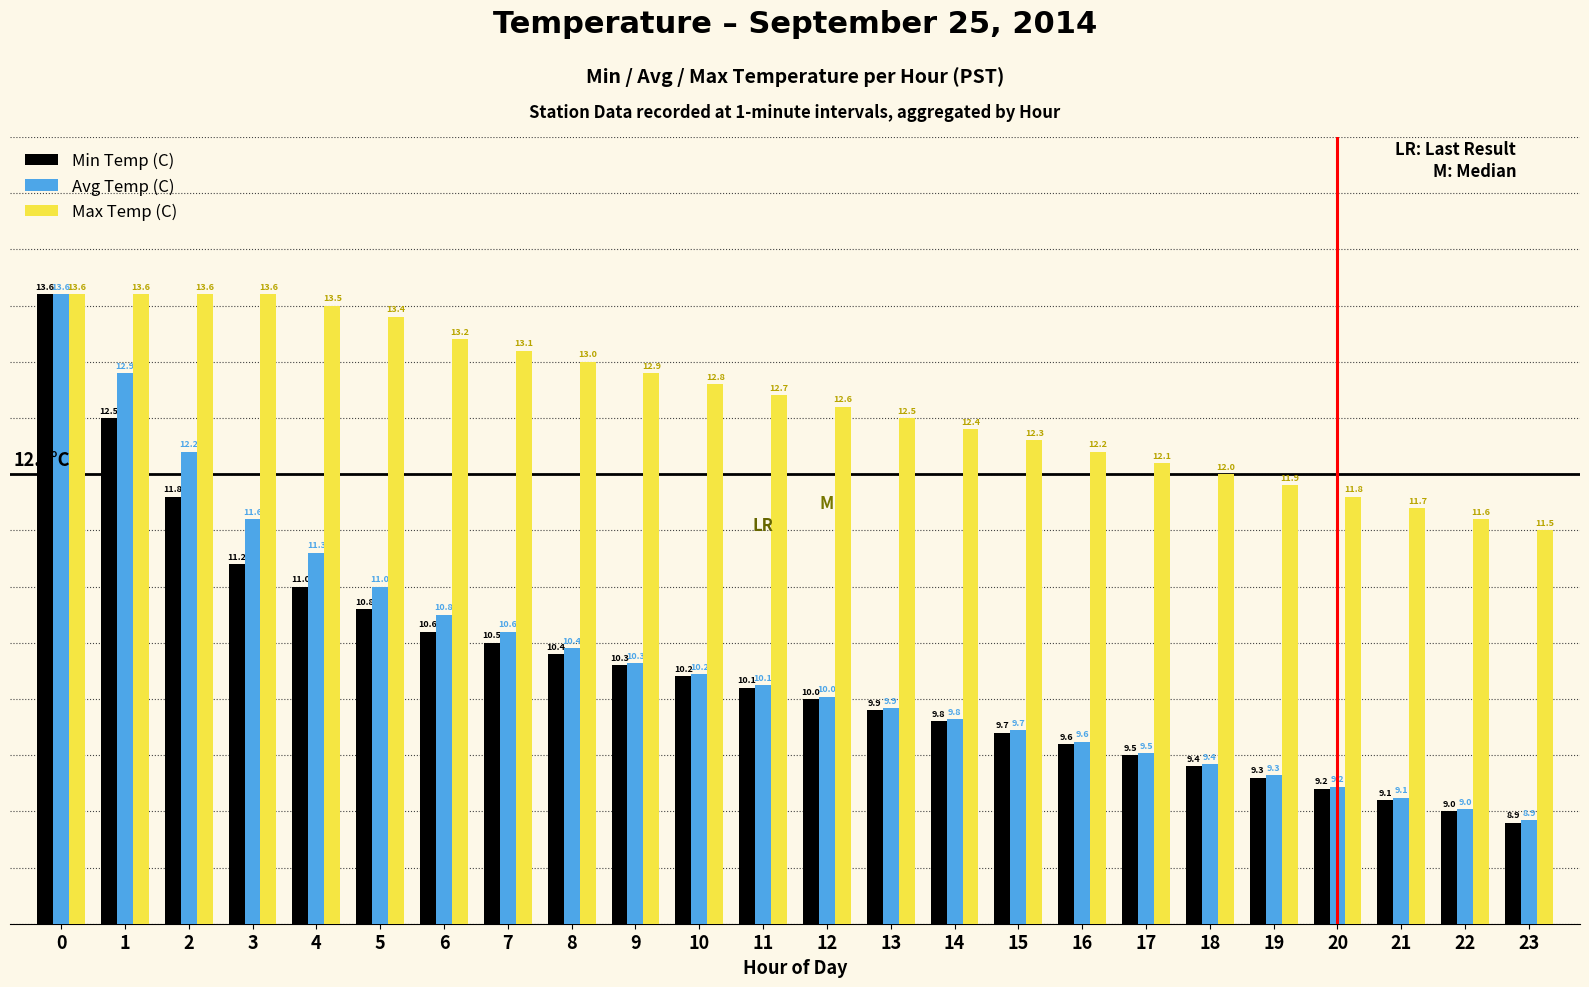

Is the value of Min Temp (C) at 17 greater than the value of Max Temp (C) at 0?

No